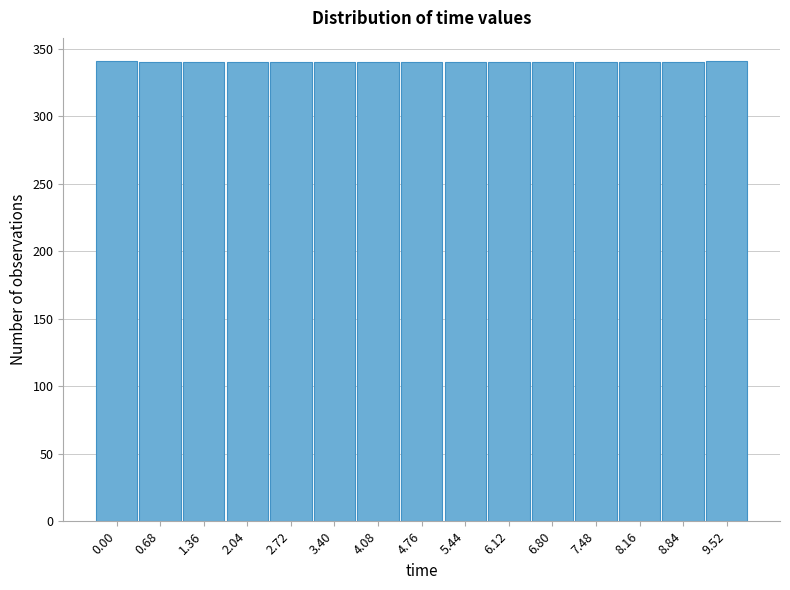

What is the smallest value displayed?

340